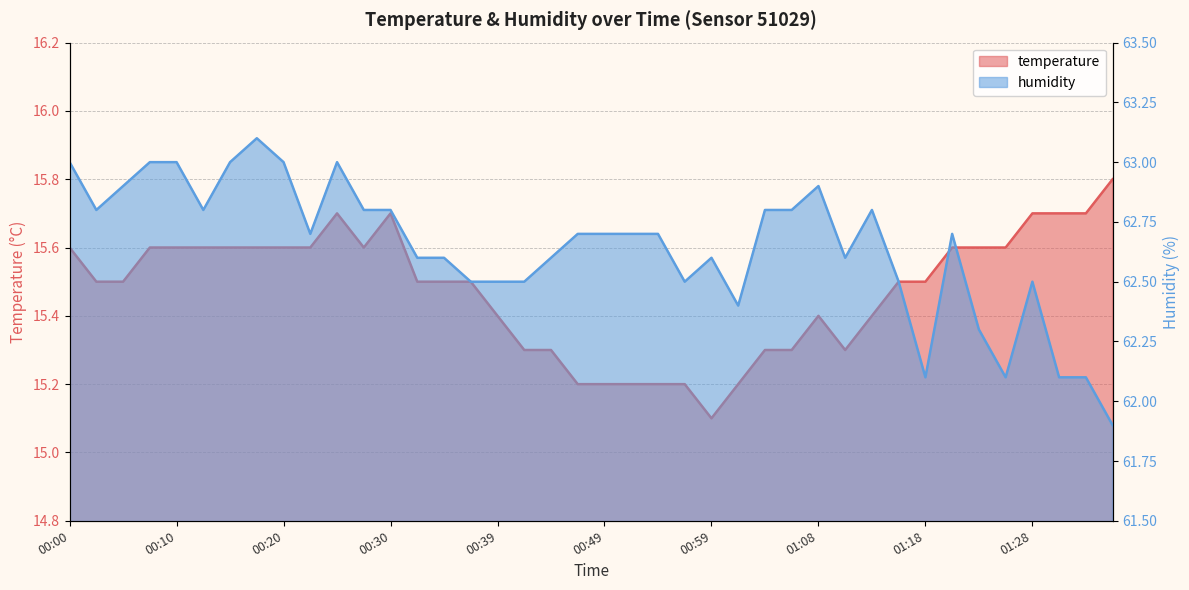

At how many categories does at least one series exceed 55?

40